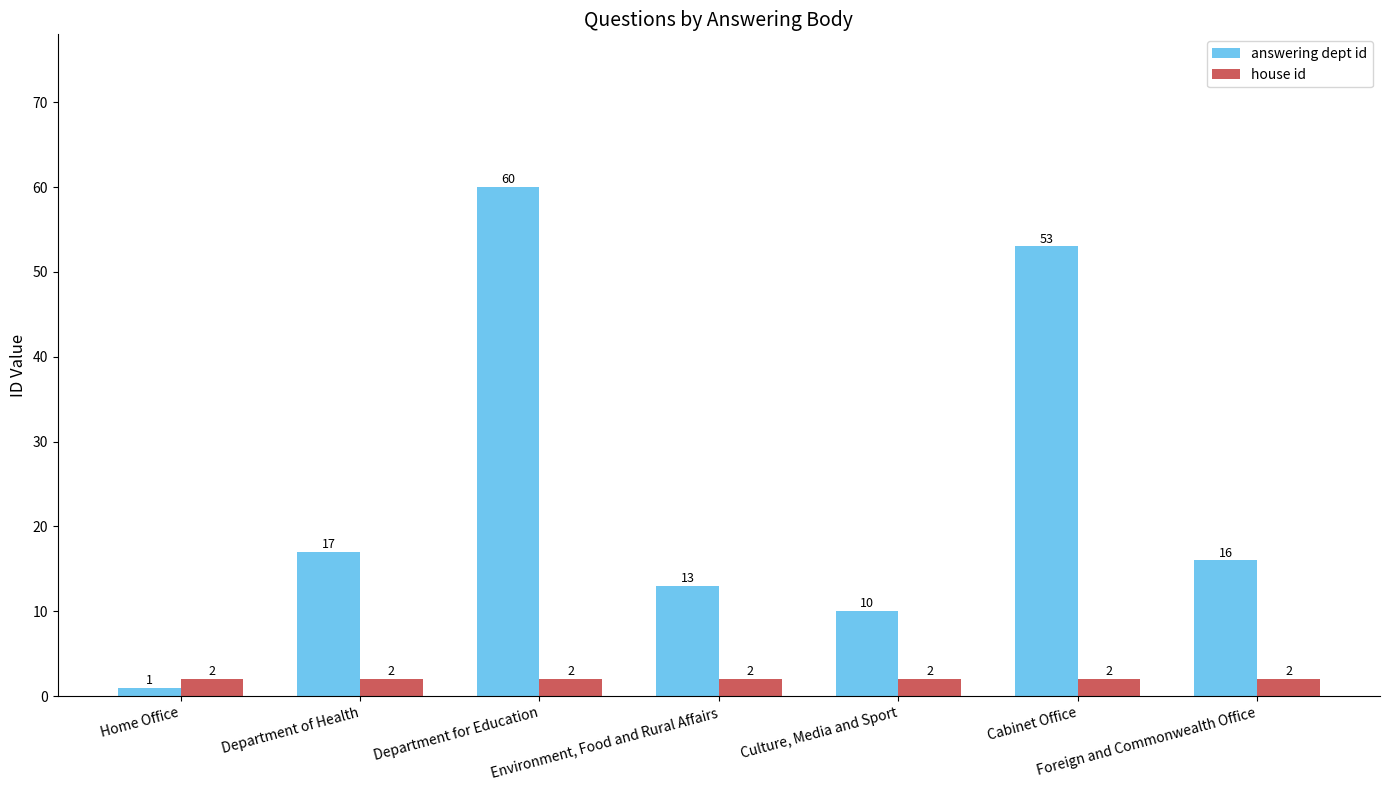

Which series has the largest range (max minus min)?

answering dept id